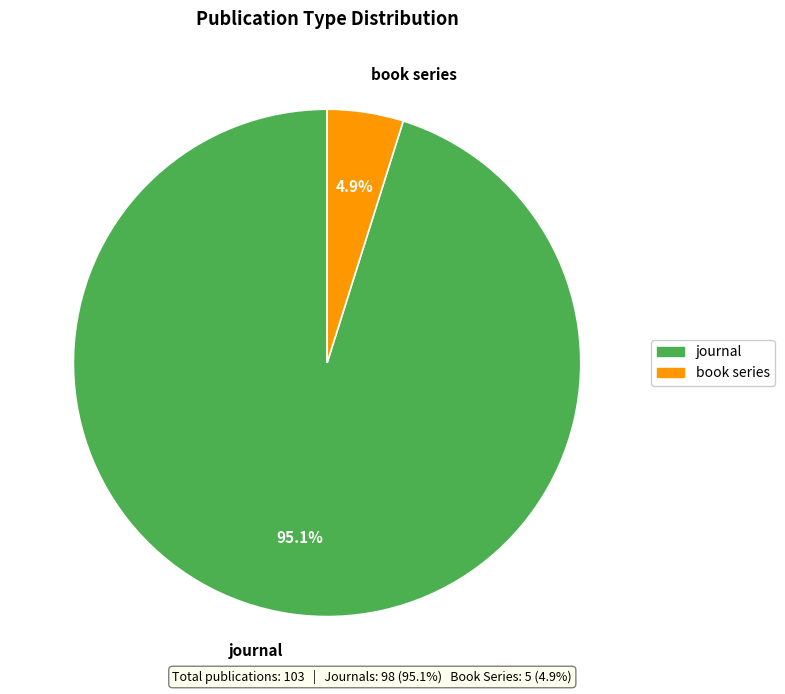

Combined, do book series and journal account for over 50%?

Yes